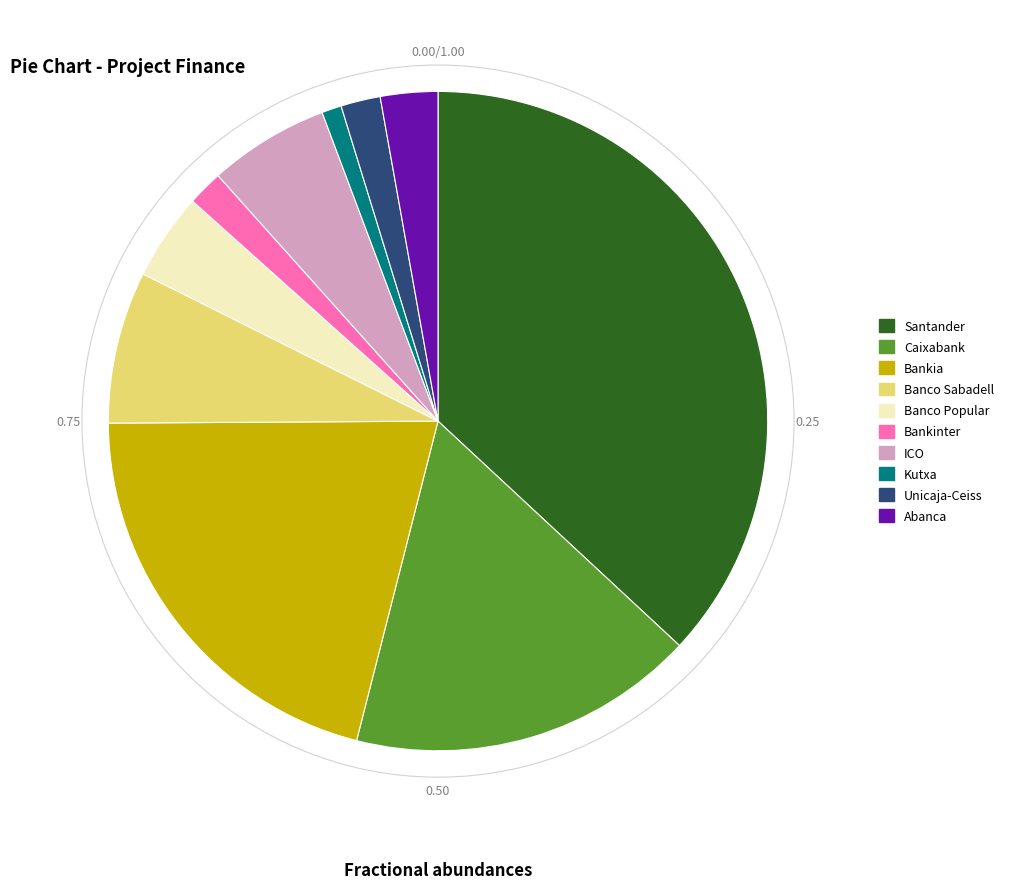

True or false: ICO accounts for 1% of the total.

False